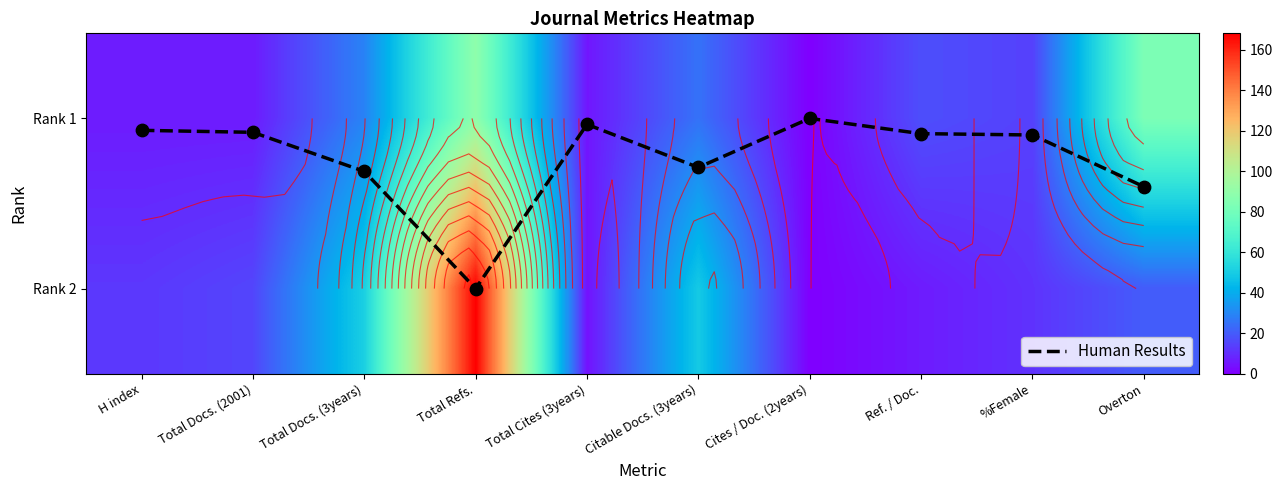

How many data points in Human Results are above 0?

9